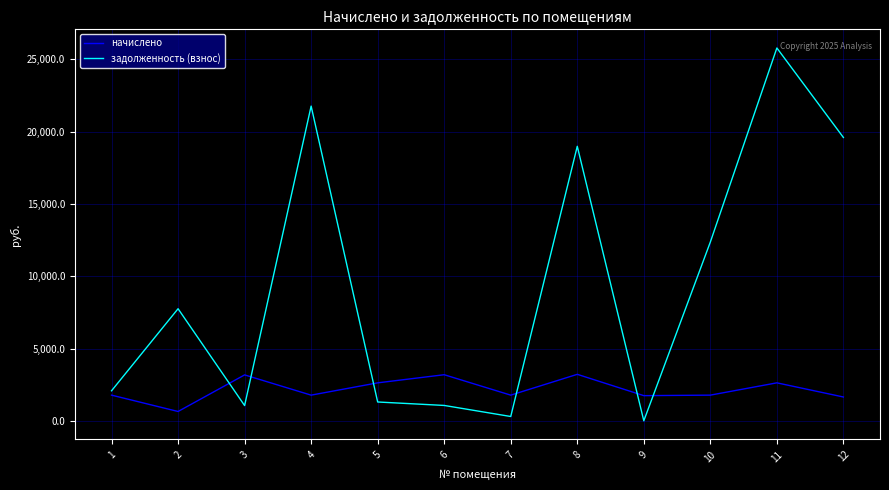

Which series ends up on top after the final intersection of задолженность (взнос) and начислено?

задолженность (взнос)